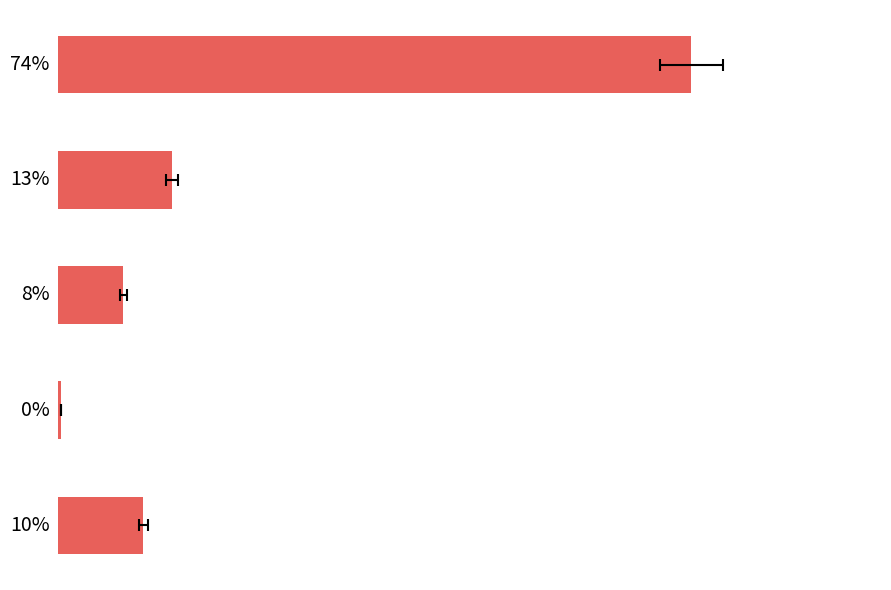

Are the bars horizontal?

Yes